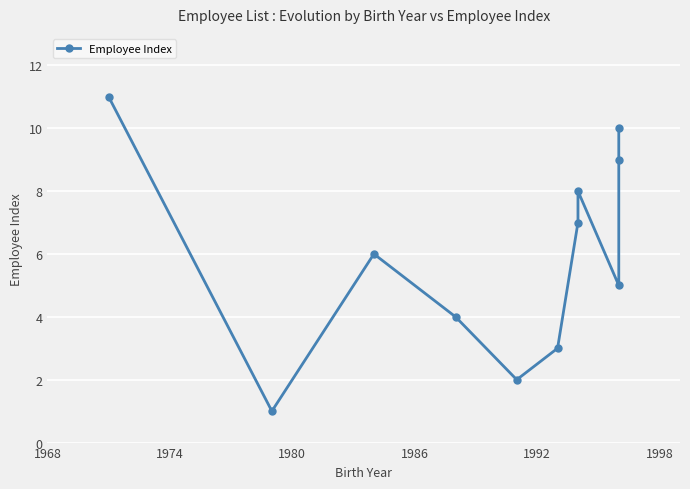

The chart shows a value of 7 at 1986. True or false?

False